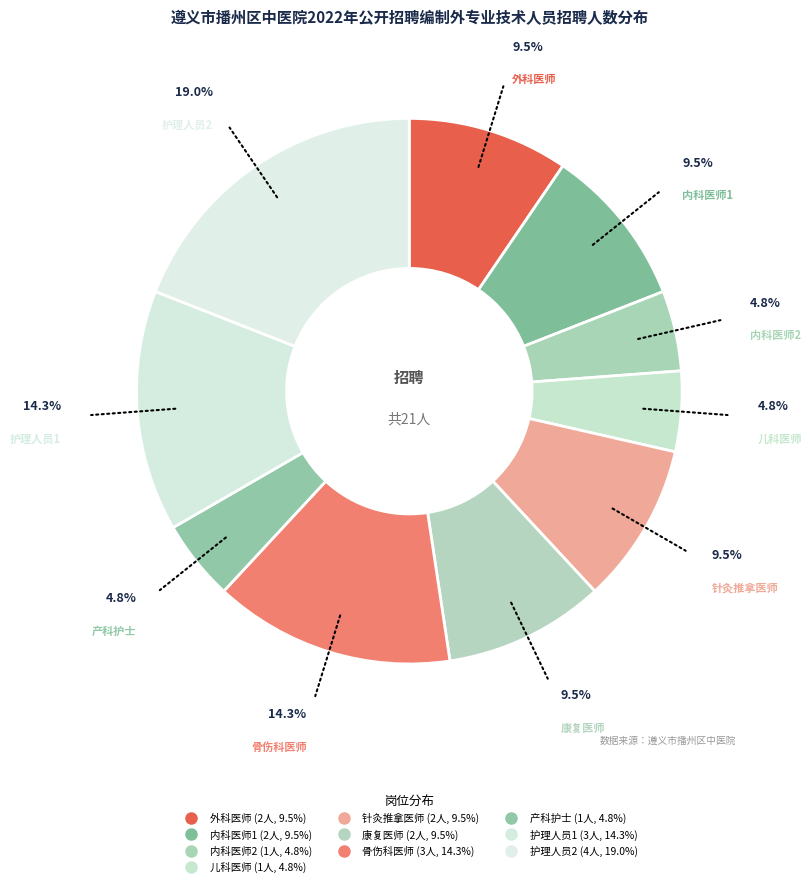

The 护理人员1 slice represents 22% of the pie. True or false?

False